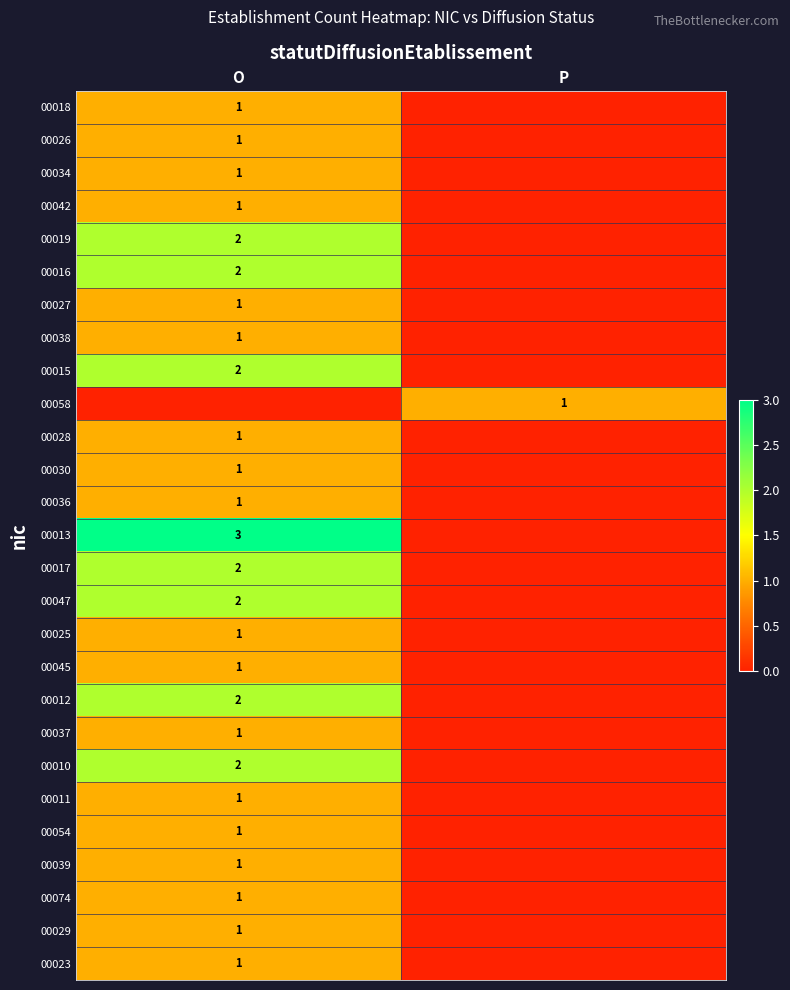

The value of 00019 at O is 2. True or false?

True